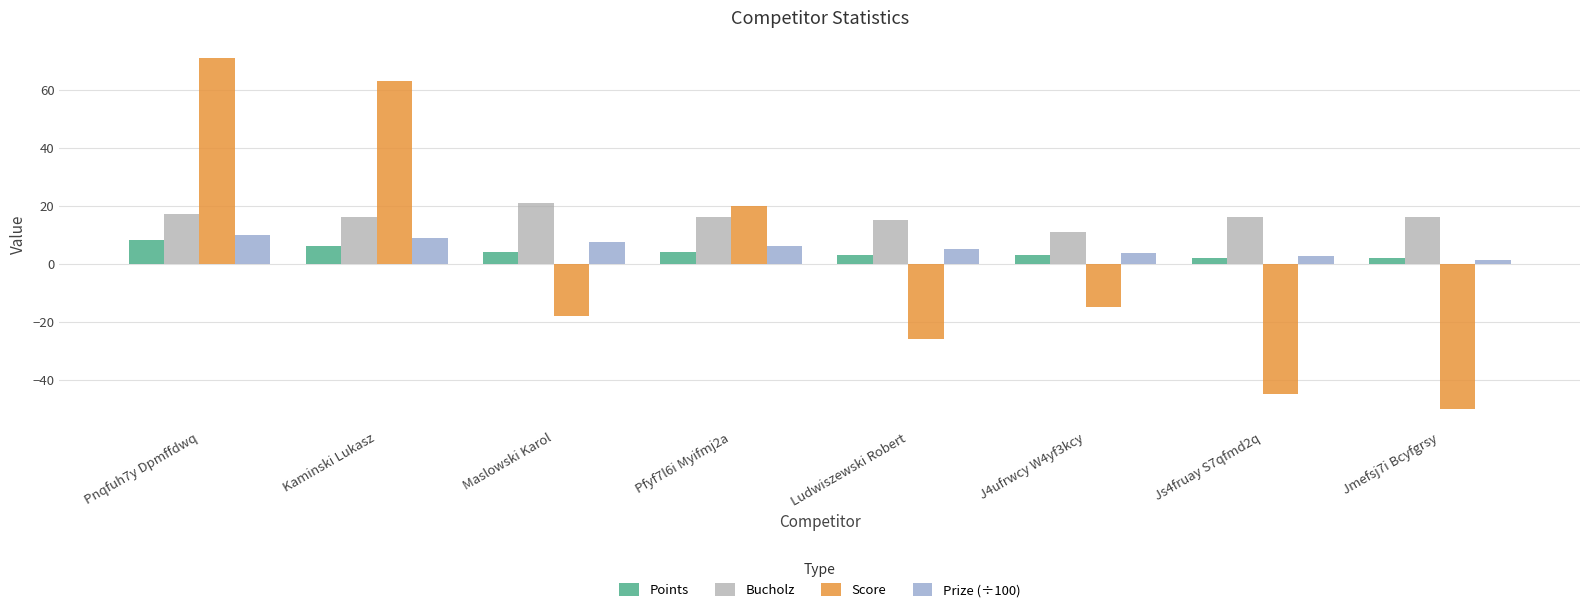

Between Kaminski Lukasz and Ludwiszewski Robert, which series saw the biggest shift?

Score